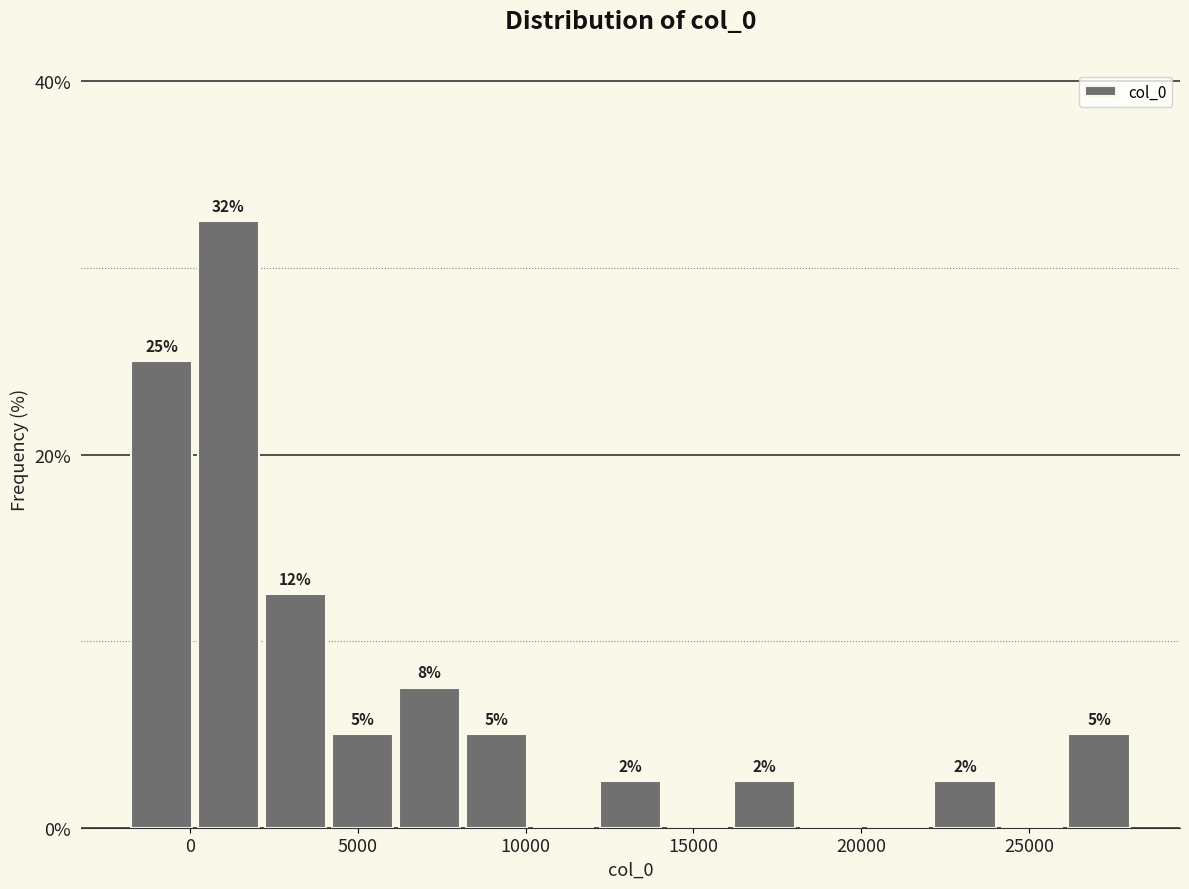

Around what value on the x-axis is the tallest bar? Give the approximate position of its centre, as read against the axis.

1000